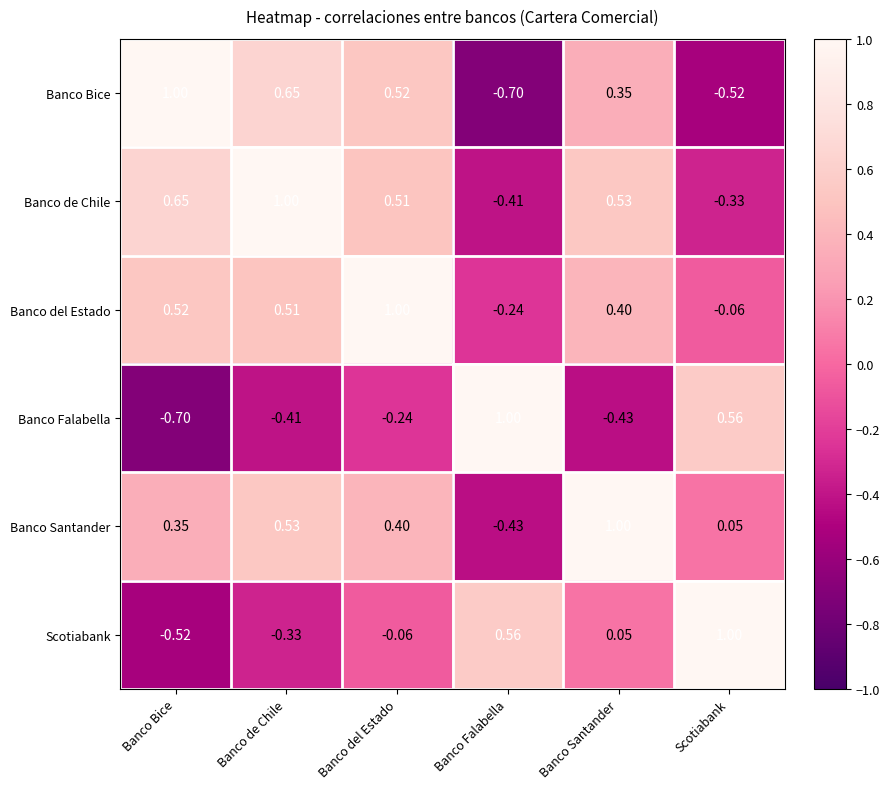

At Banco de Chile, list the series in order from smallest to largest.

Banco Falabella, Scotiabank, Banco del Estado, Banco Santander, Banco Bice, Banco de Chile